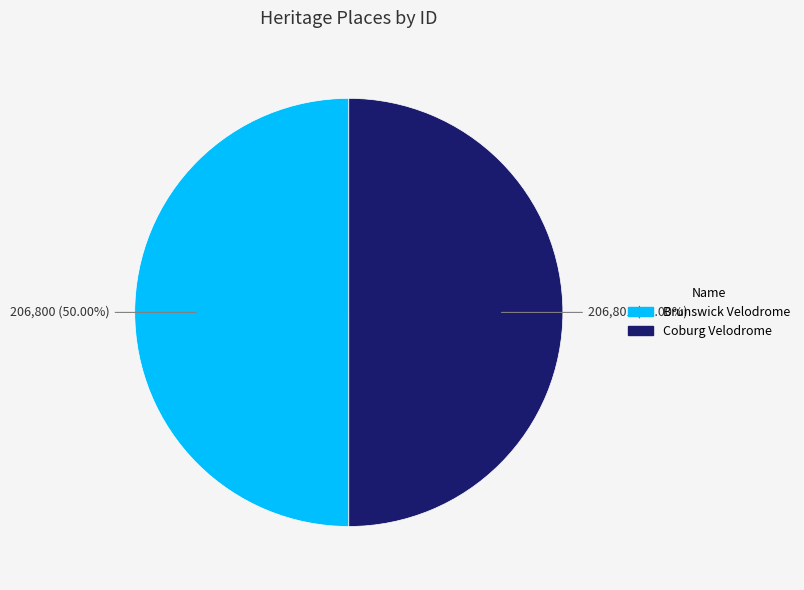

Is it true that Brunswick Velodrome is 50% of the pie?

True